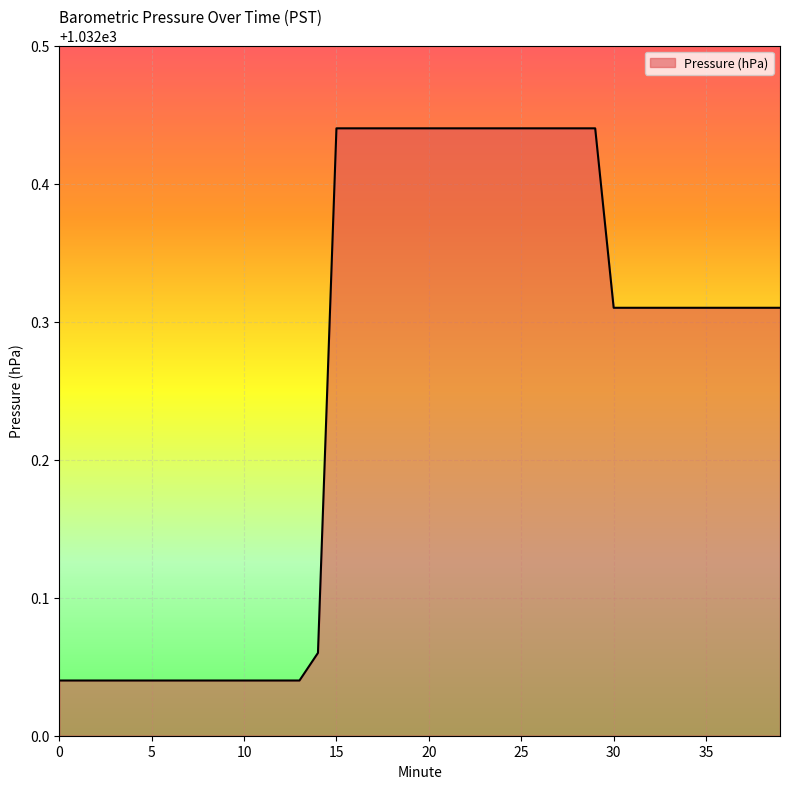

What is the difference between the maximum and minimum values?

0.4